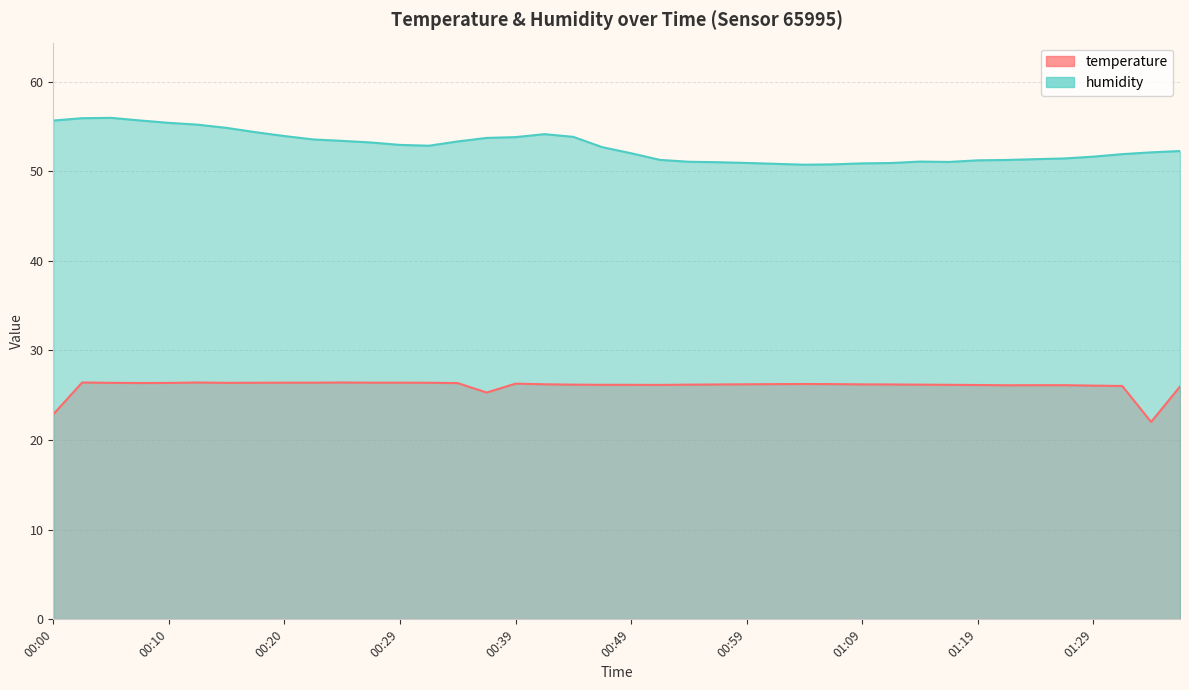

In temperature, how many points are lower than both neighbors (excluding endpoints)?

6